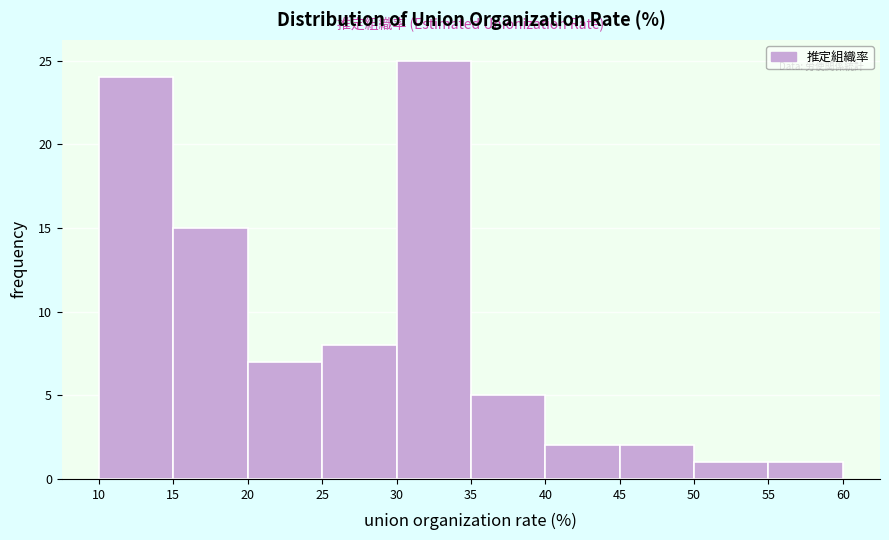

Reading left to right, list every bar in this chart as the range it spans on the x-axis followed by its height. The values are not printed on the chart, so give them approximately, as read against the axis.

10 to 15: 24
15 to 20: 15
20 to 25: 7
25 to 30: 8
30 to 35: 25
35 to 40: 5
40 to 45: 2
45 to 50: 2
50 to 55: 1
55 to 60: 1